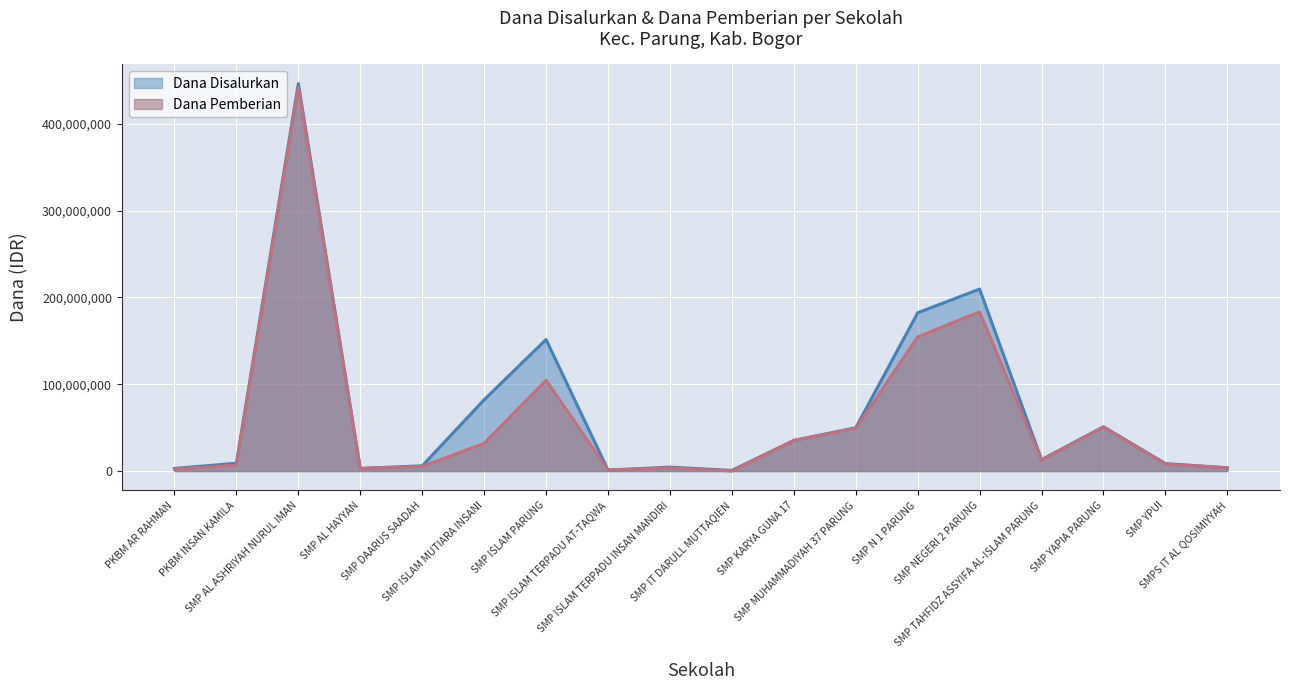

Which category has the lowest value across all series?

SMP IT DARULL MUTTAQIEN